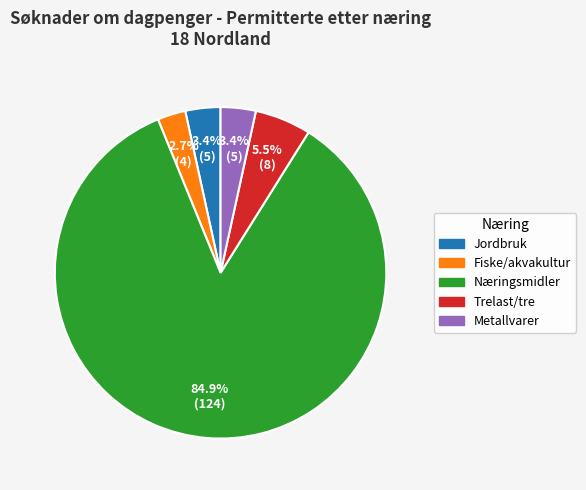

Does any single category account for the majority?

Yes